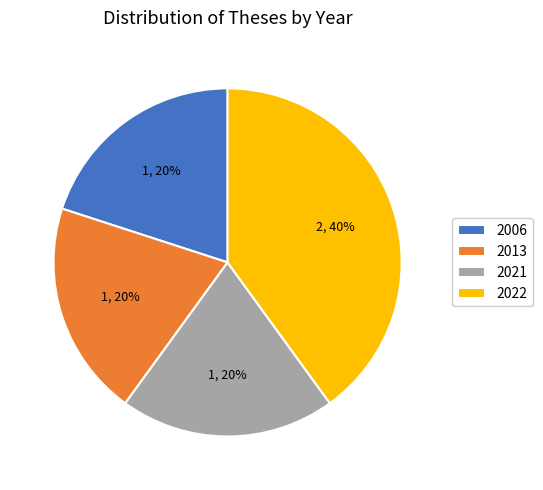

To the nearest percent, what percentage of the pie is 2022?

40%